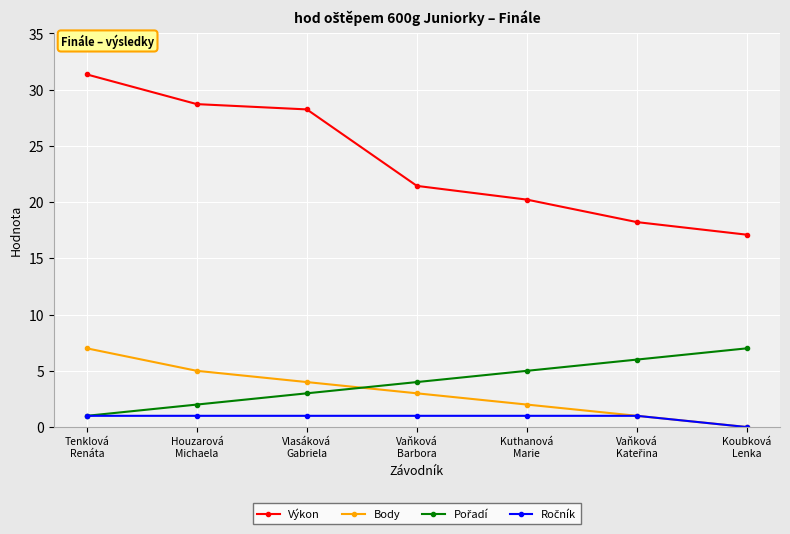

True or false: Body and Výkon cross at least once.

False